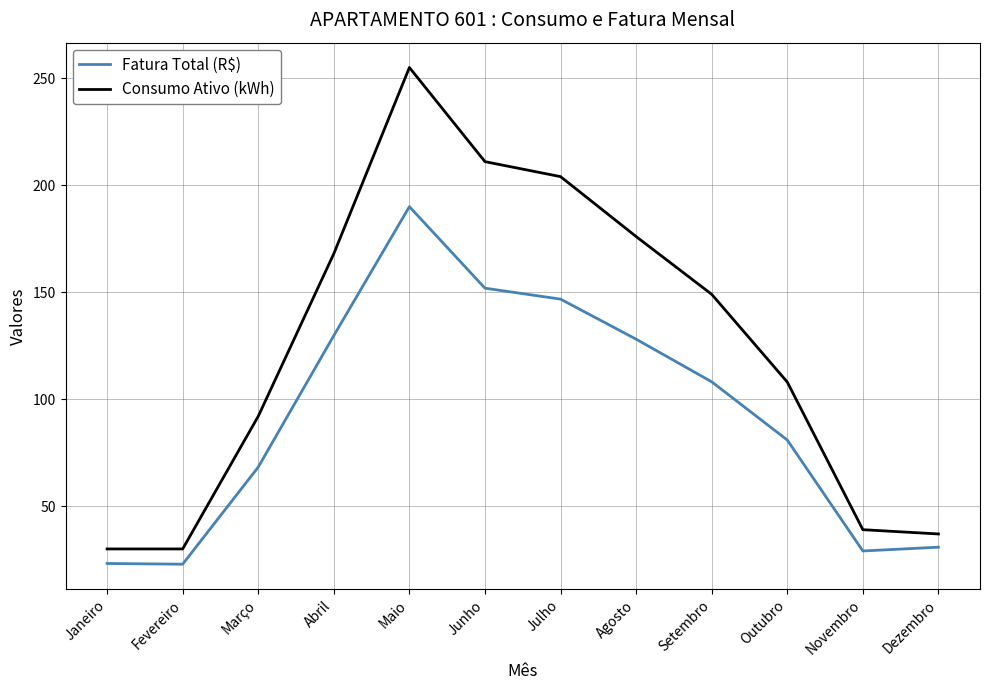

What is the sum of all Consumo Ativo (kWh) values?

1499.0